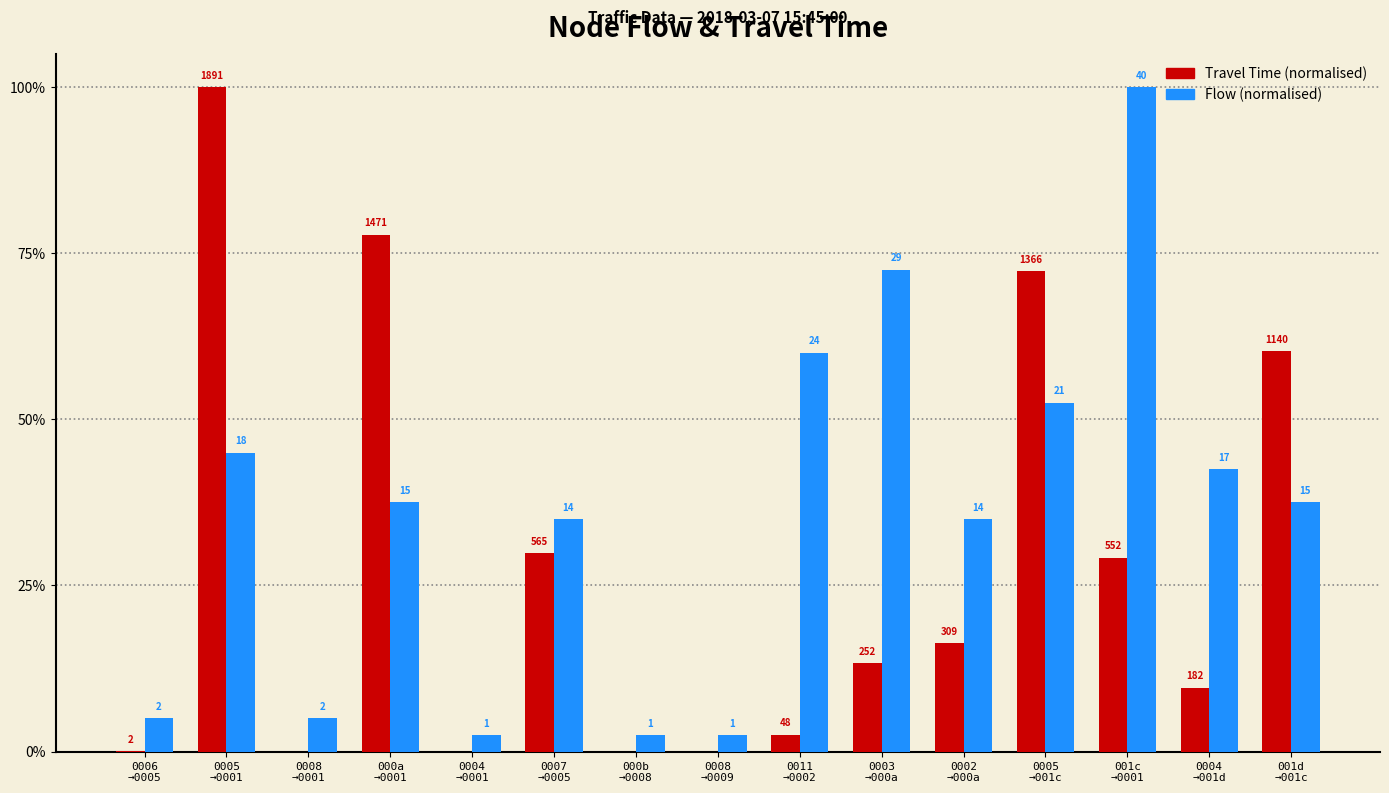

How many groups of bars are there?

15